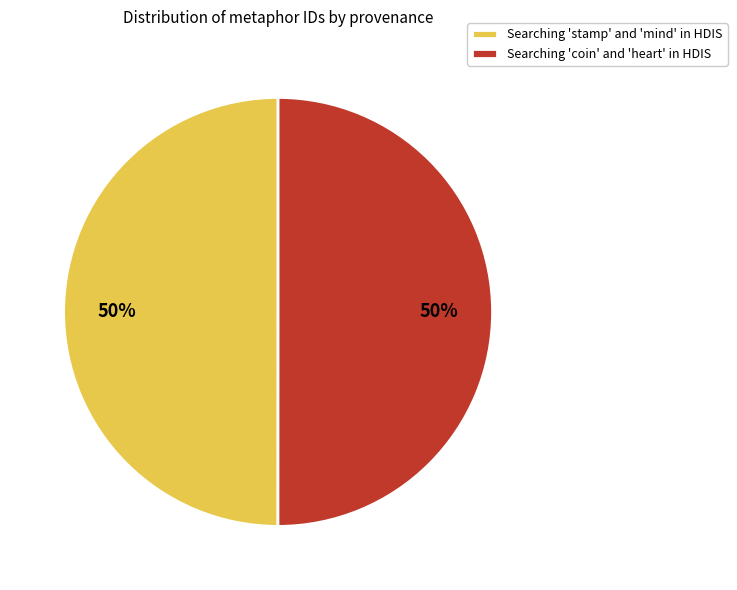

Count the number of slices in the pie.

2